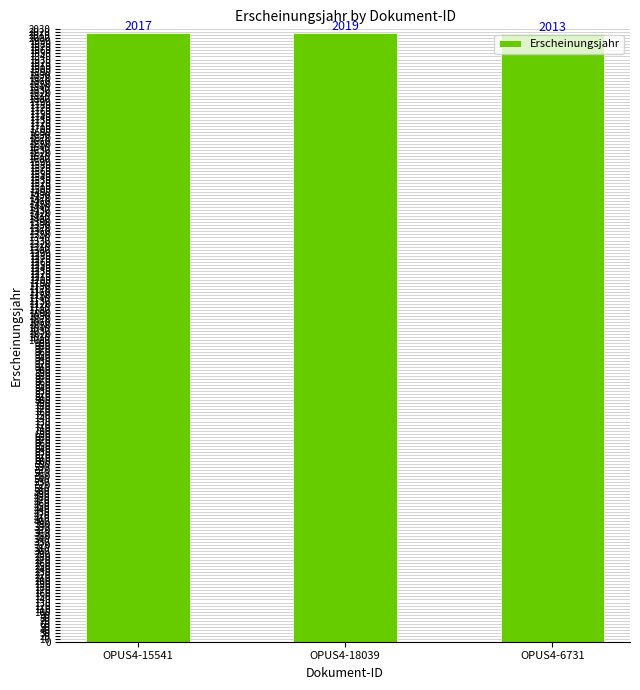

Does the chart contain stacked bars?

No